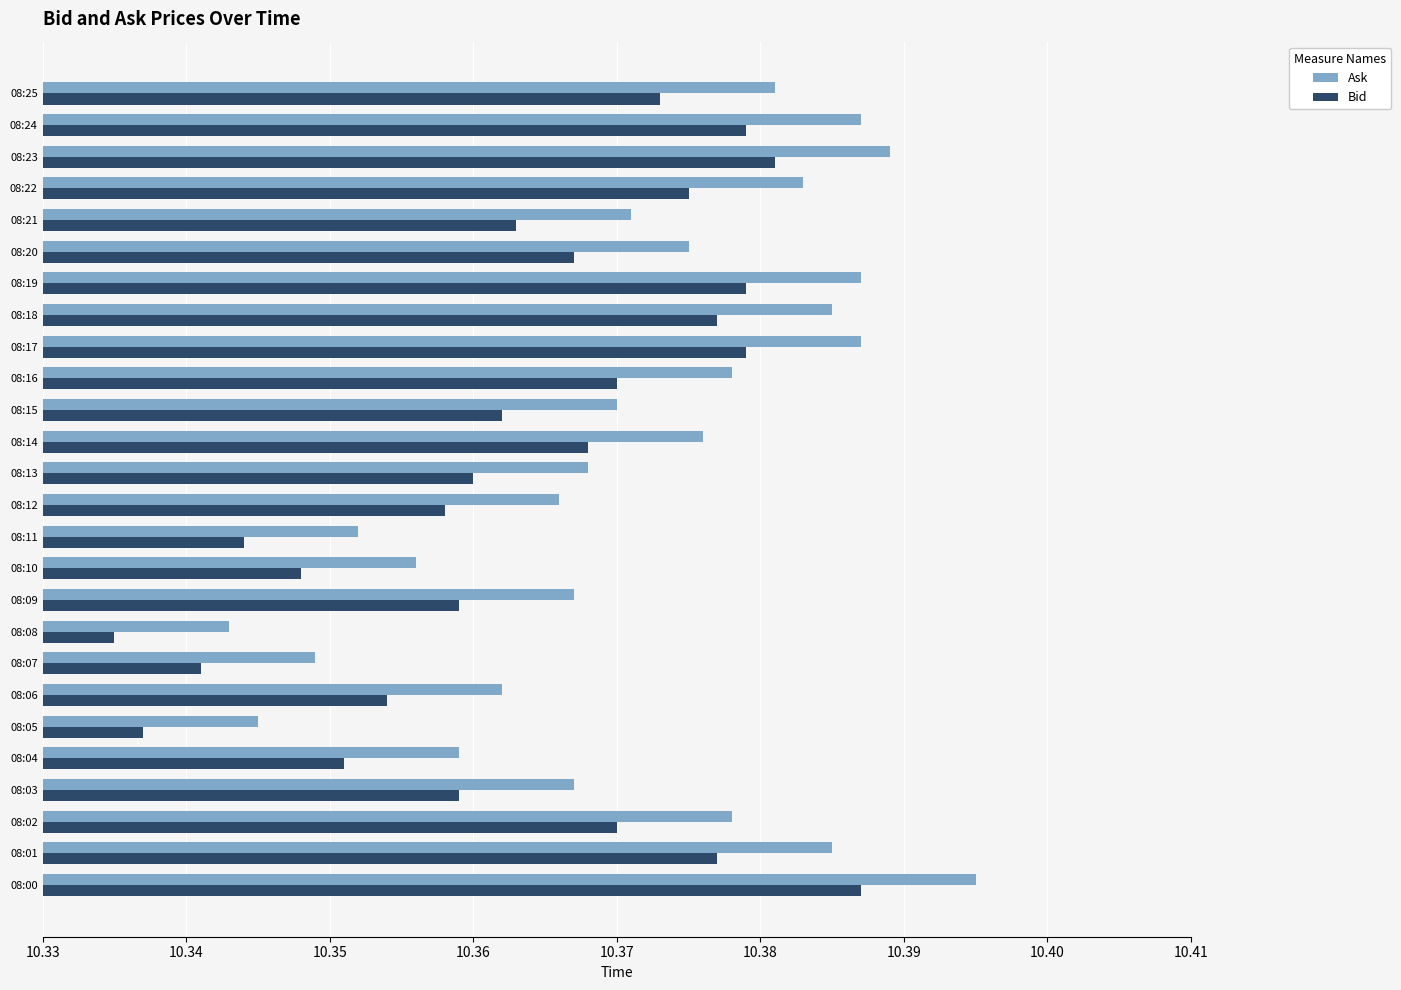

Which category has the lowest value in the Bid series?

08:08